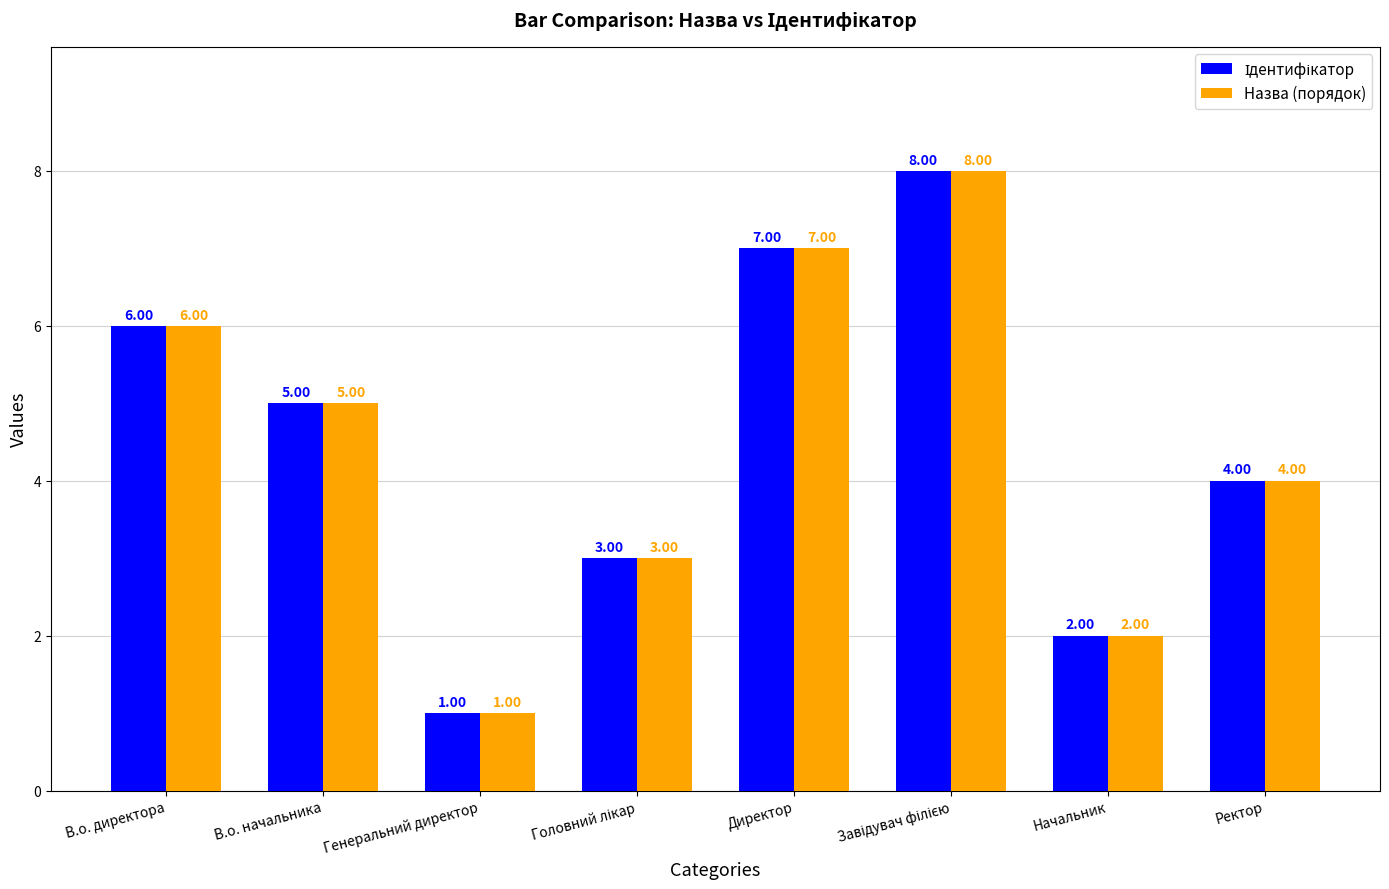

What is the difference between the maximum and minimum values in the Назва (порядок) series?

7